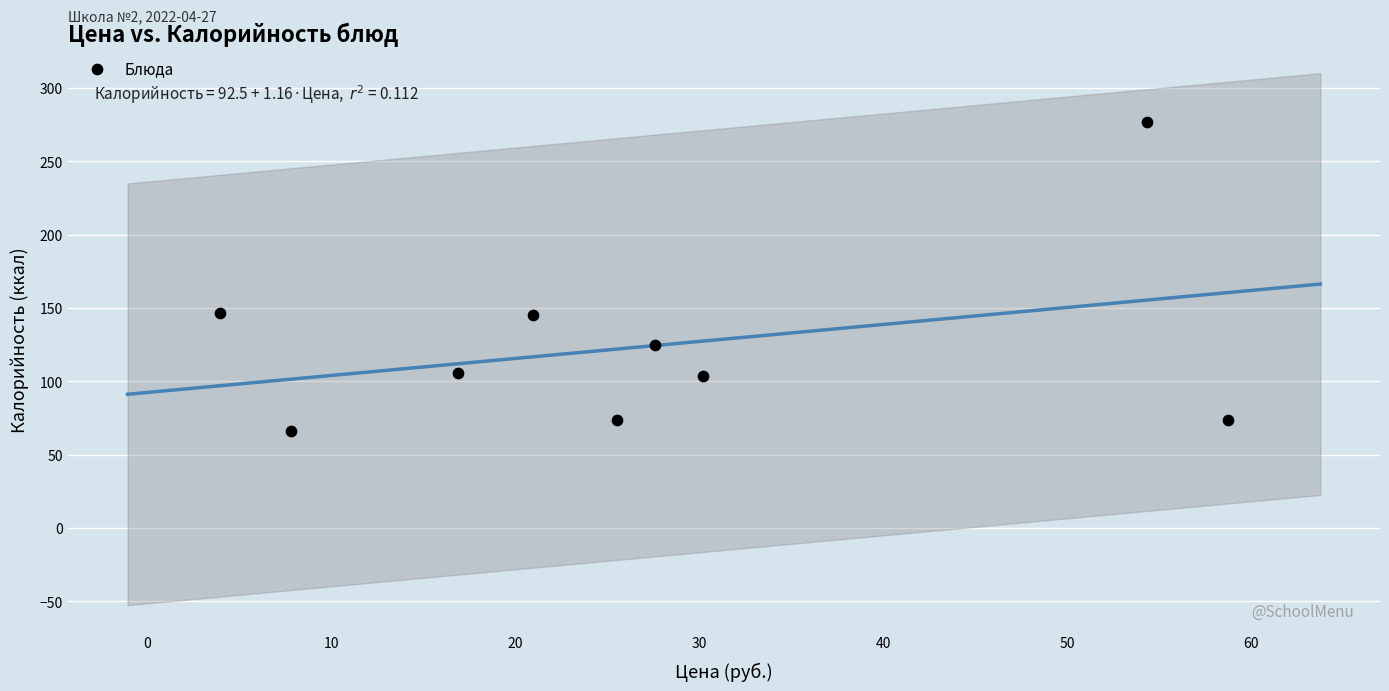

What is the range of X values (max minus min)?

54.9